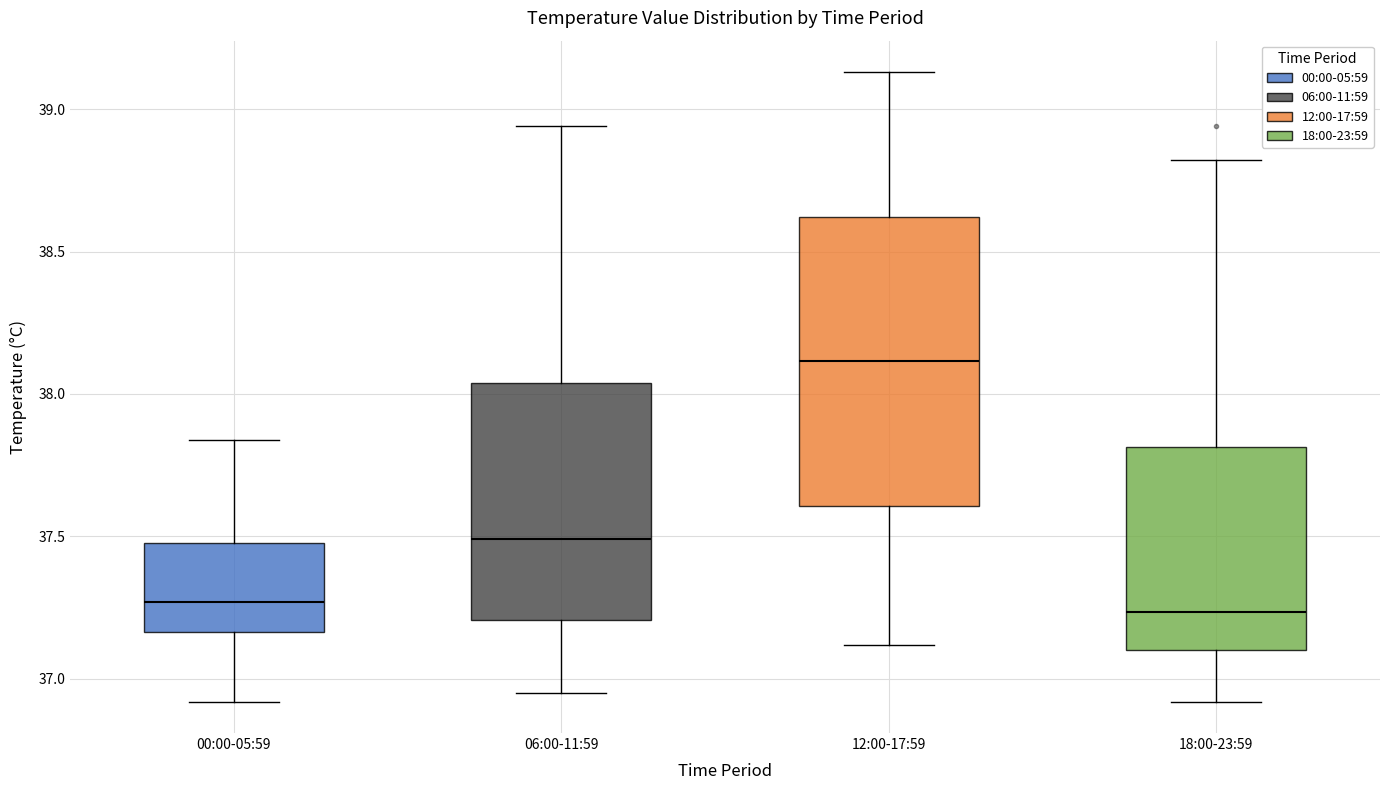

Which box is the tallest, from its lower edge to its upper edge?

12:00-17:59